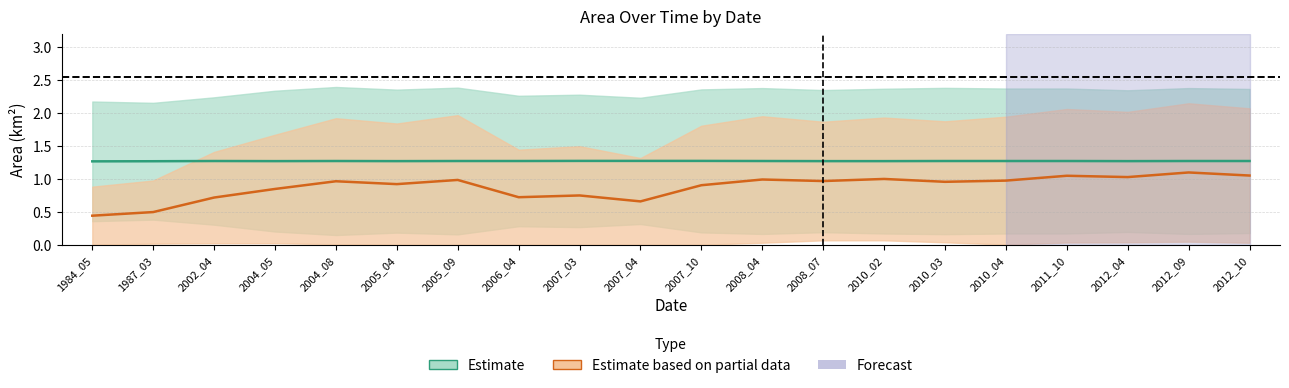

True or false: Estimate partial (mid) has more than 0 points higher than both neighbors.

True